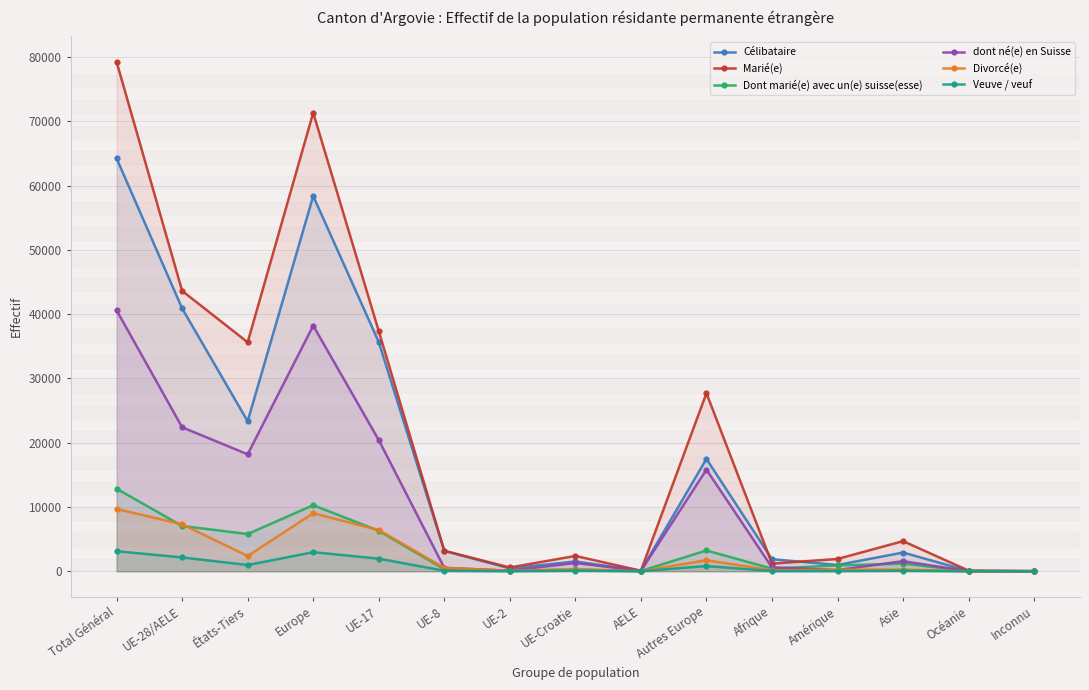

How many series are shown in this chart?

6